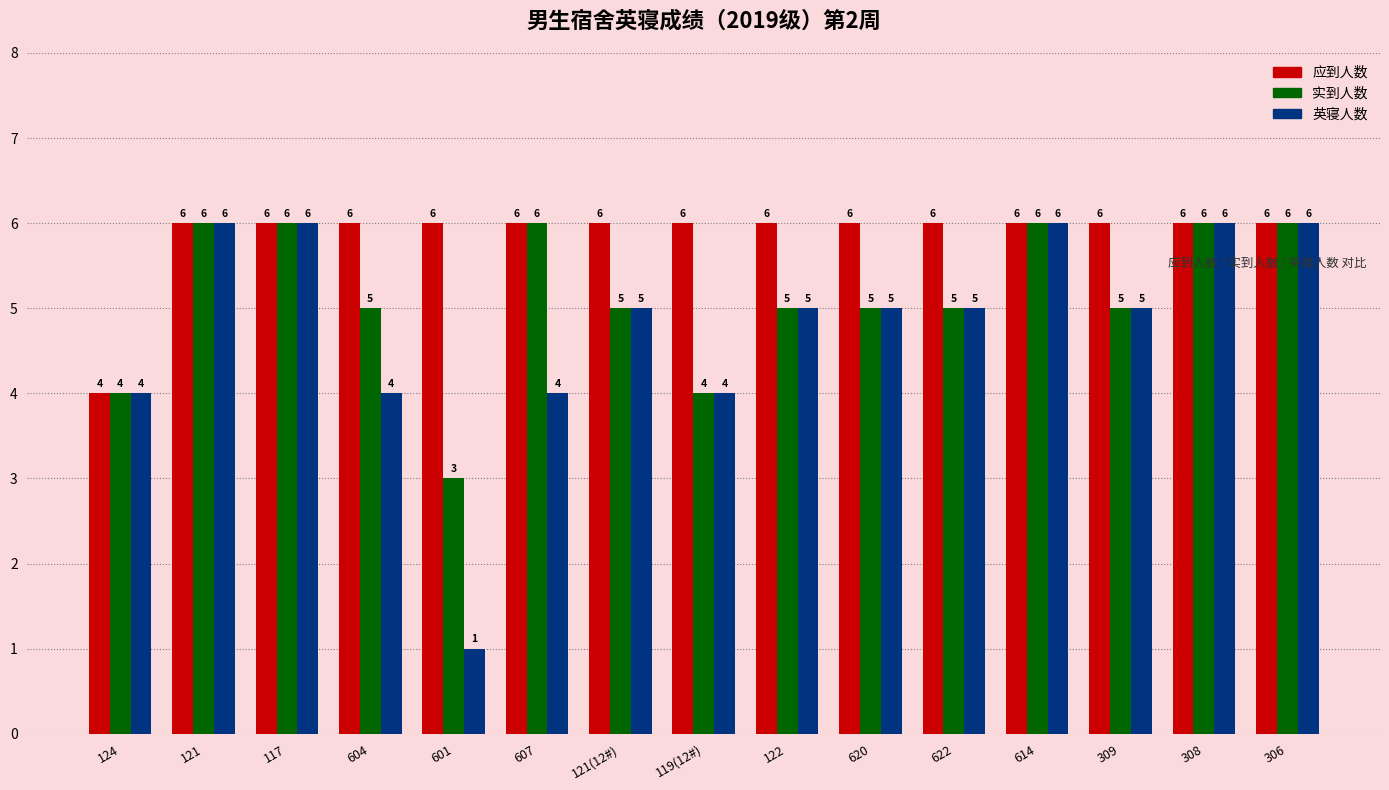

What is the maximum value shown in the chart?

6